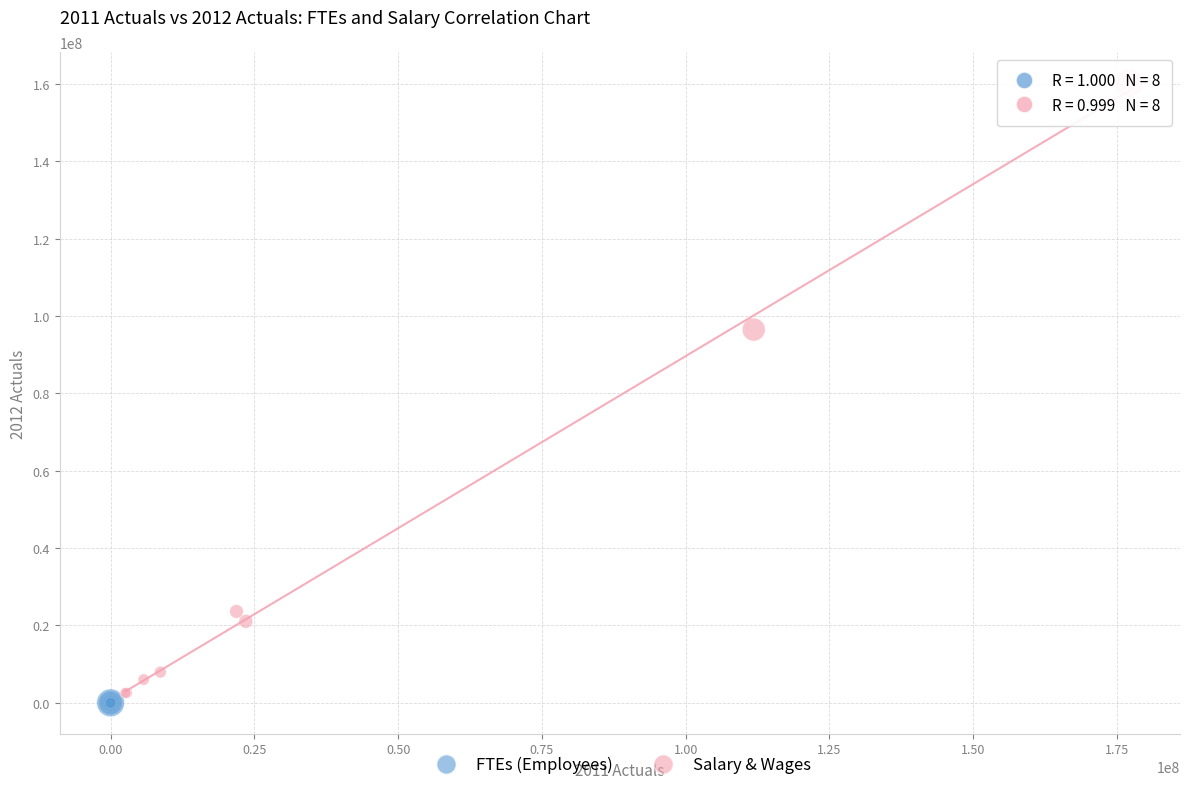

Which series has the largest Y range (max minus min)?

Salary & Wages